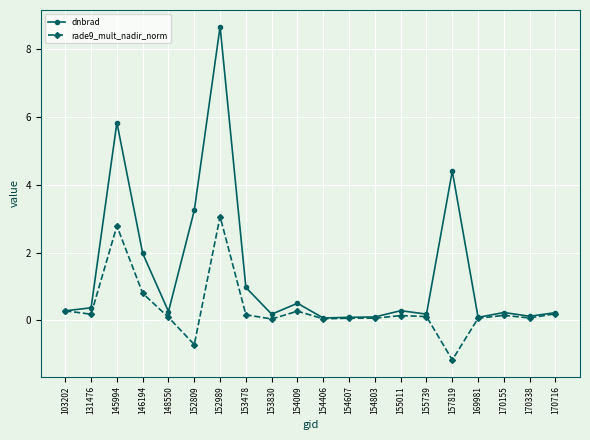

Which series has the widest spread of values?

dnbrad